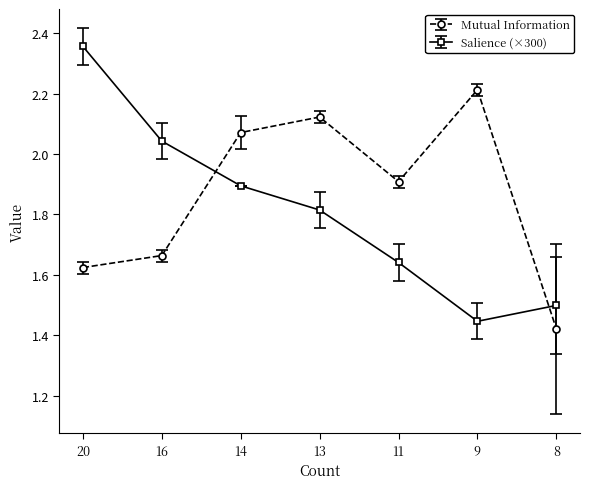

Which series has the largest range (max minus min)?

Salience (×300)